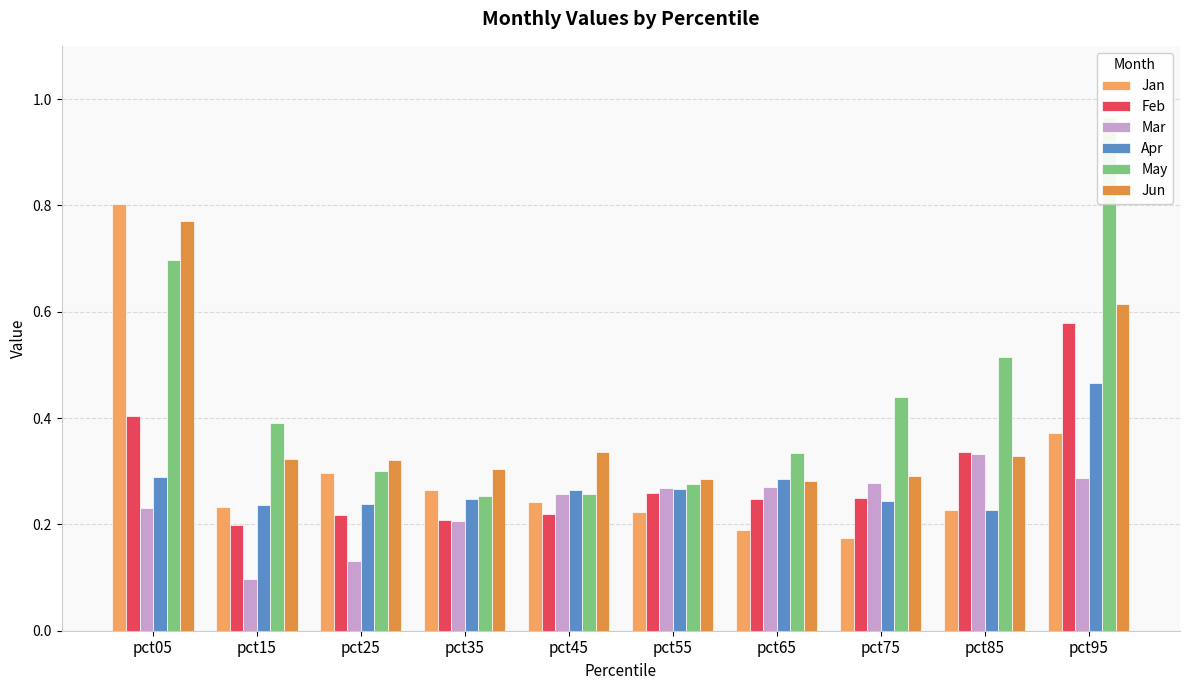

What is the sum of all Feb values?

2.9